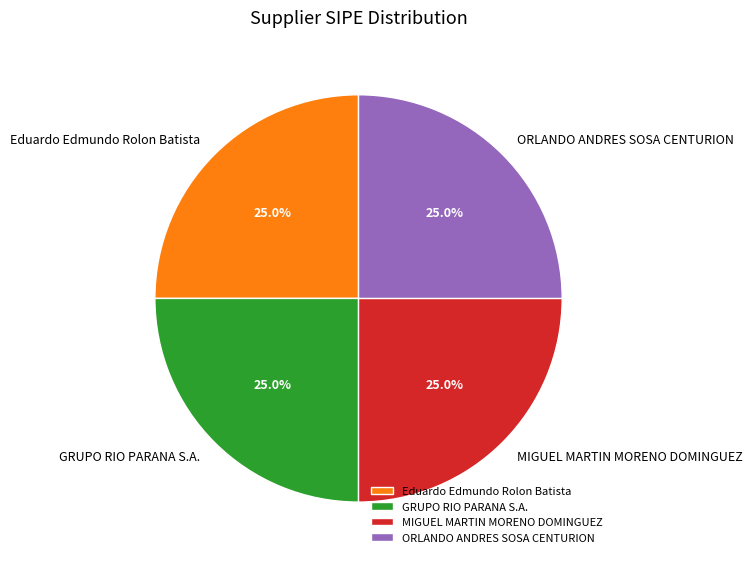

What percentage is NOT represented by GRUPO RIO PARANA S.A.?

75.0%